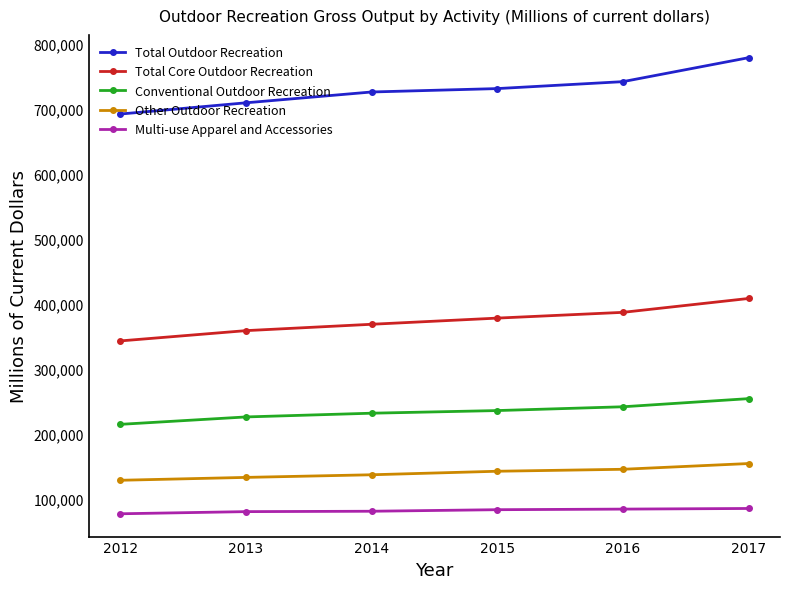

Which series has the widest spread of values?

Total Outdoor Recreation